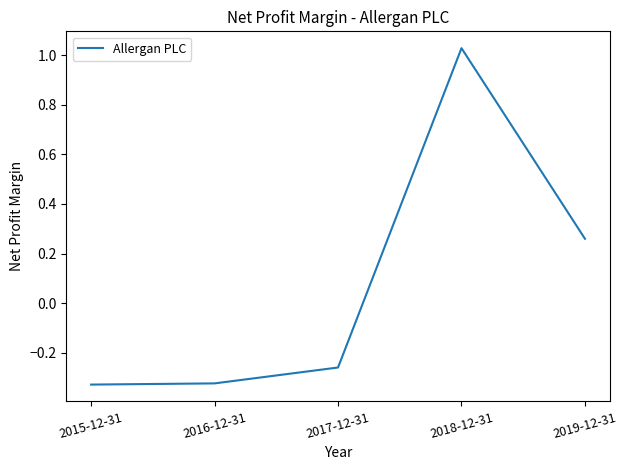

Where is the first local maximum?

2018-12-31